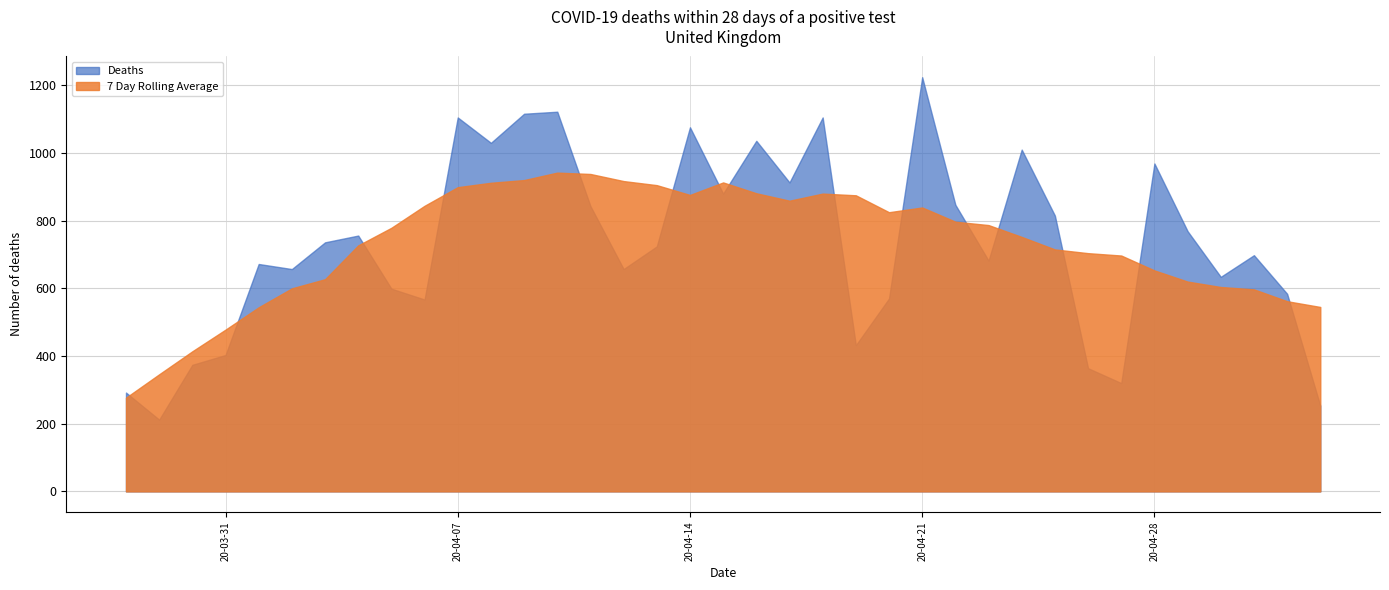

What is the average value of the Deaths series?

731